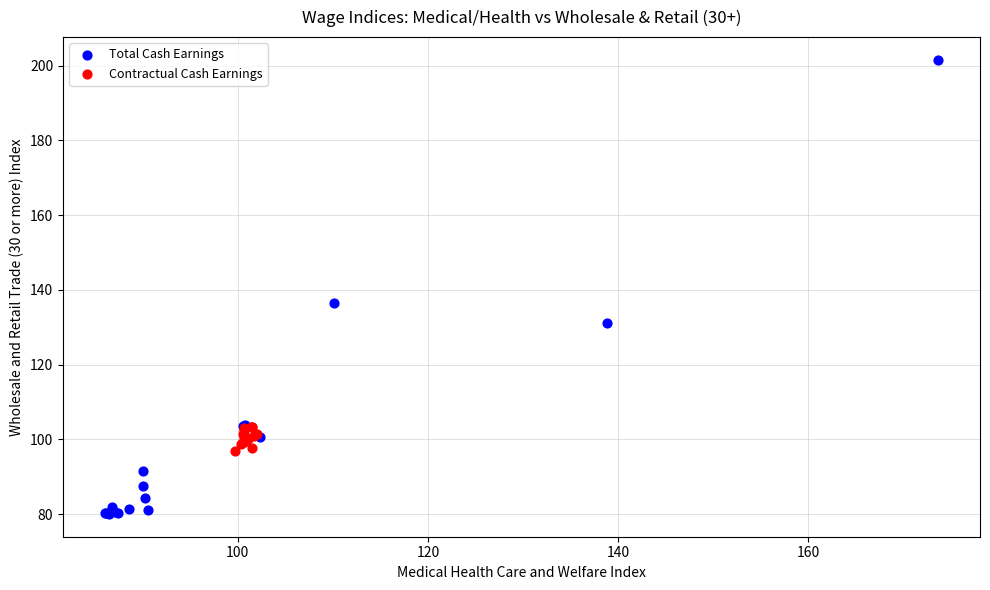

Which series contains the lowest Y value?

Total Cash Earnings